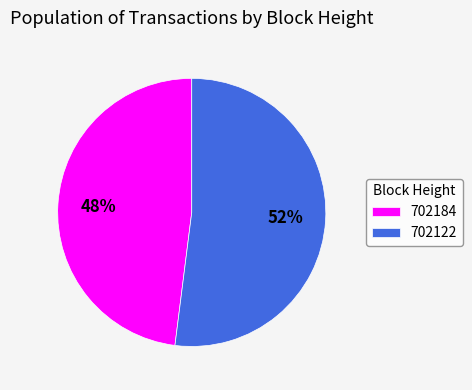

What percentage is the 702122 slice, to the nearest percent?

52%